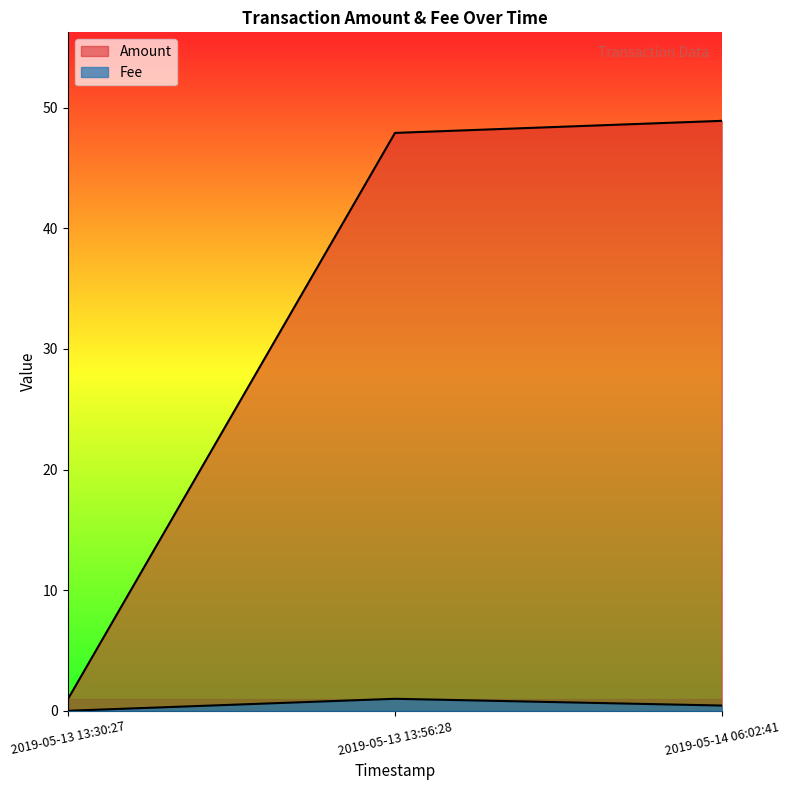

True or false: Fee has a value of 0.0 at 2019-05-13 13:30:27.

True